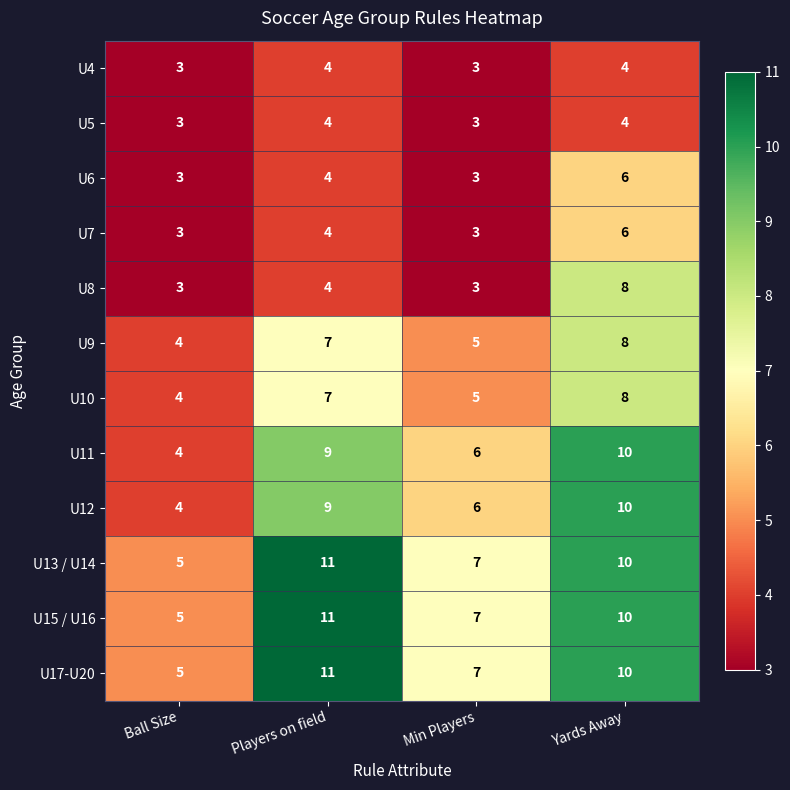

Where does the U17-U20 series first go above 10?

Players on field